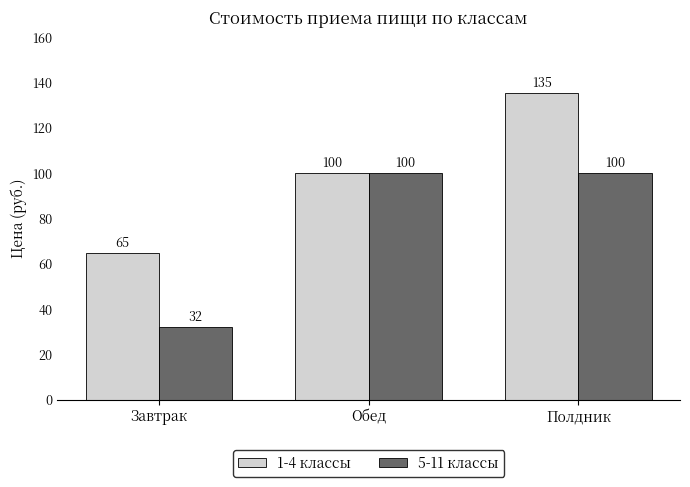

Which series changed the most between Обед and Полдник?

1-4 классы